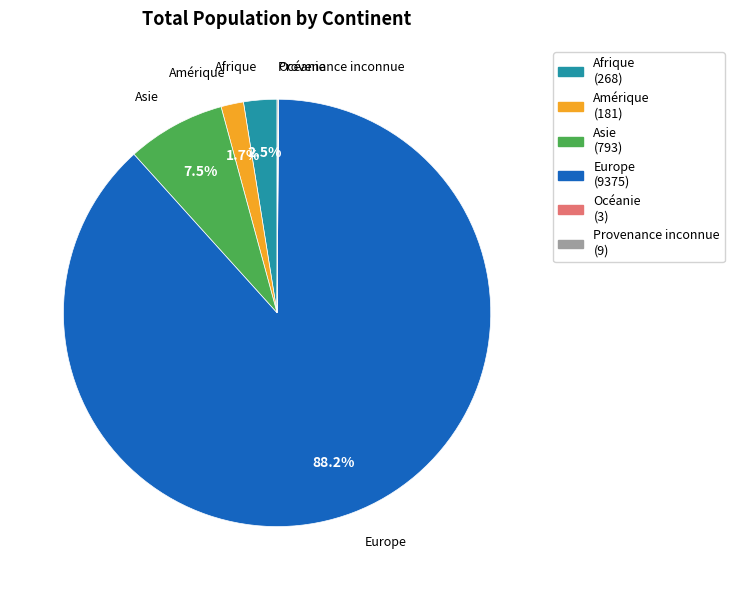

Which slice represents more than half of the pie?

Europe